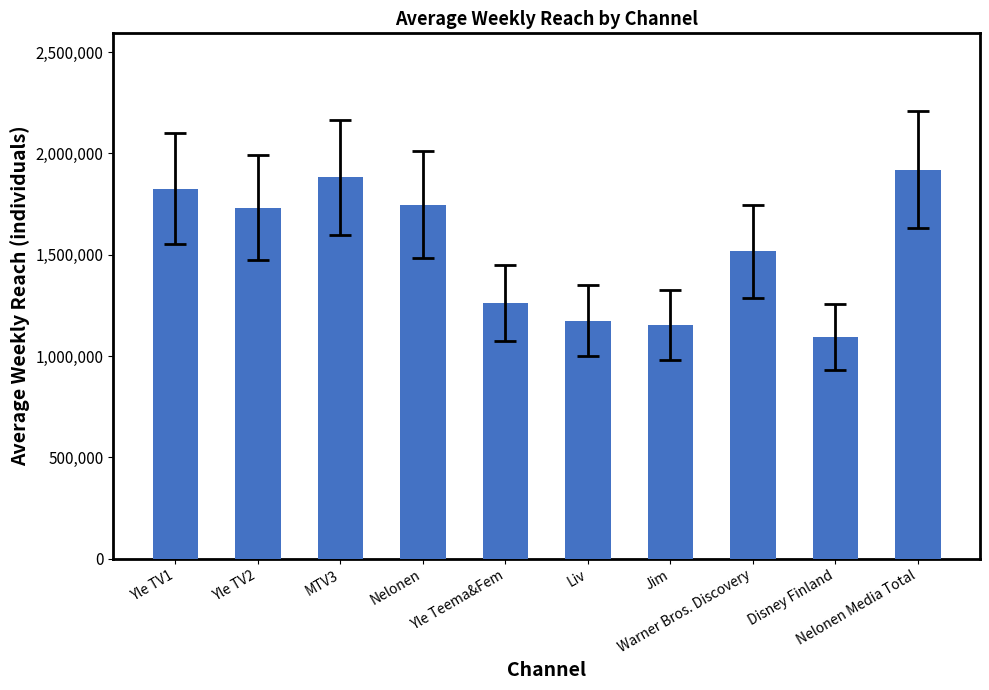

How many bars are there in total?

10